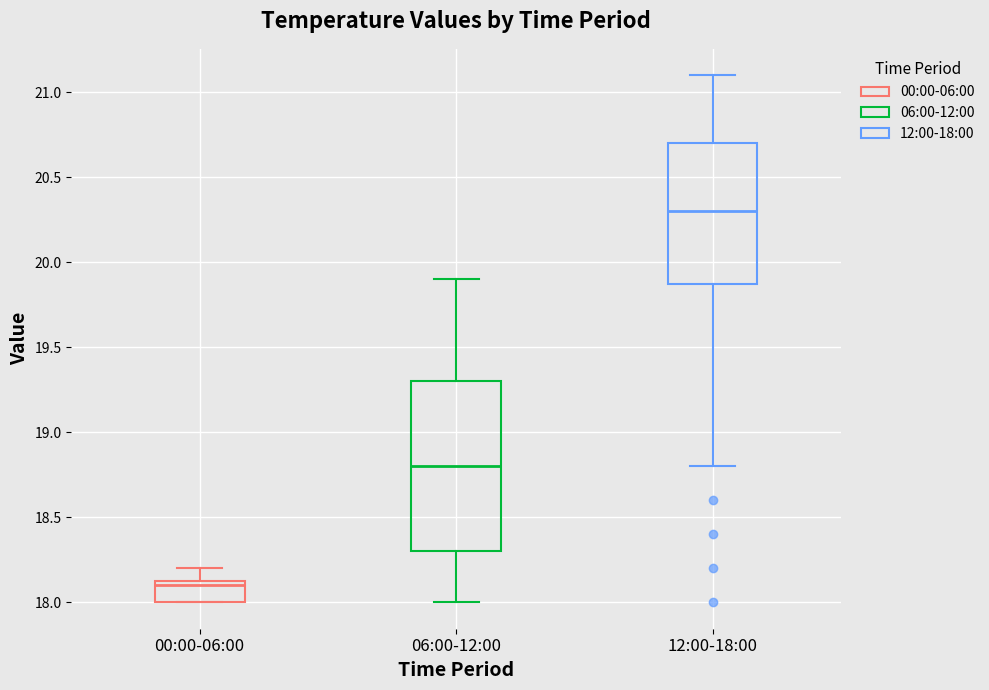

Comparing the boxes themselves (not the whiskers), which one is the tallest?

06:00-12:00